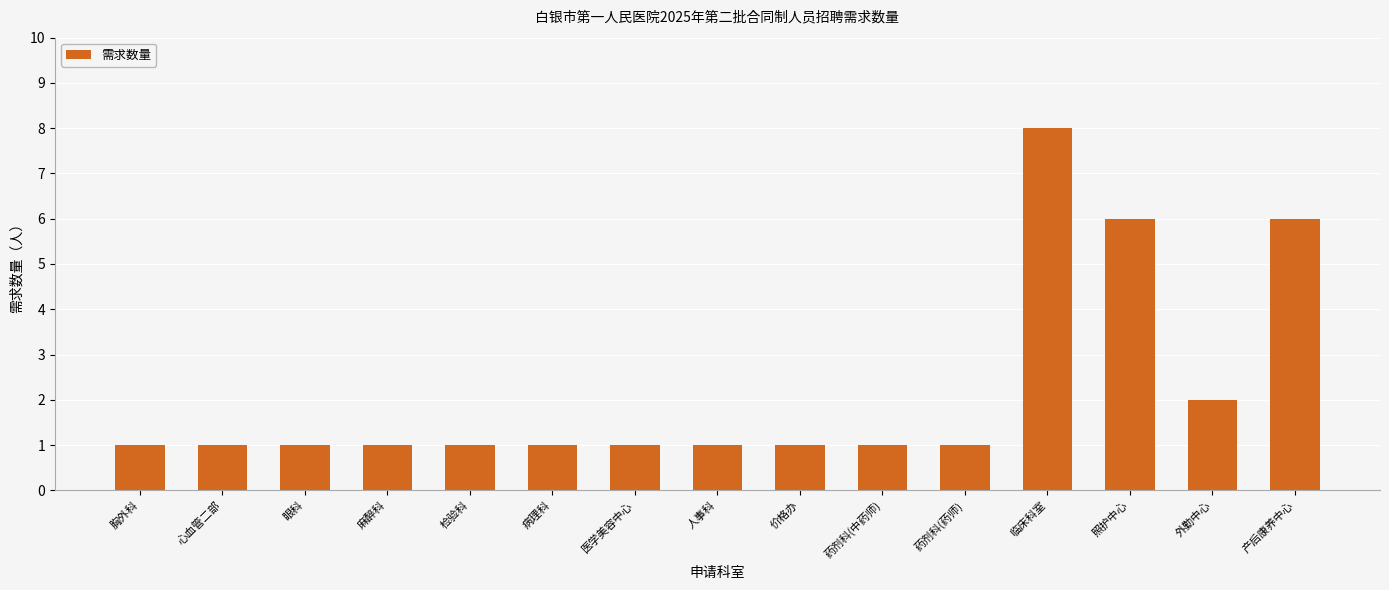

Reading right to left, extract all data points from this chart.

产后康养中心=6	外勤中心=2	照护中心=6	临床科室=8	药剂科(药师)=1	药剂科(中药师)=1	价格办=1	人事科=1	医学美容中心=1	病理科=1	检验科=1	麻醉科=1	眼科=1	心血管二部=1	胸外科=1